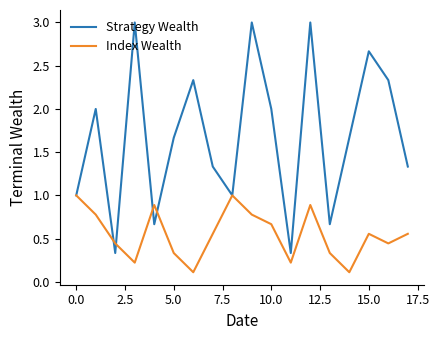

Which series has the largest total across all categories?

Strategy Wealth